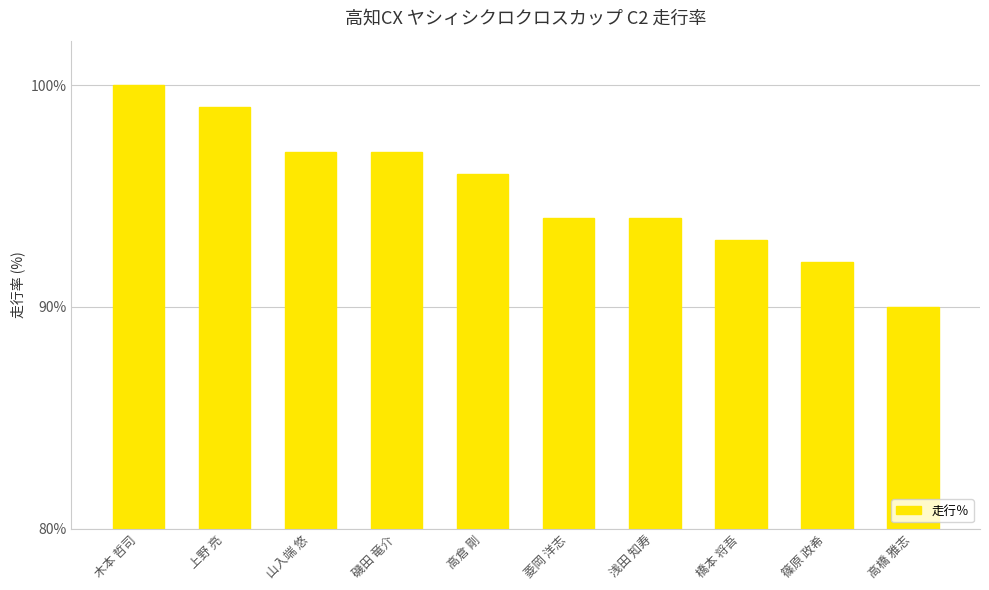

At which category does the chart reach its peak across all series?

木本 哲司